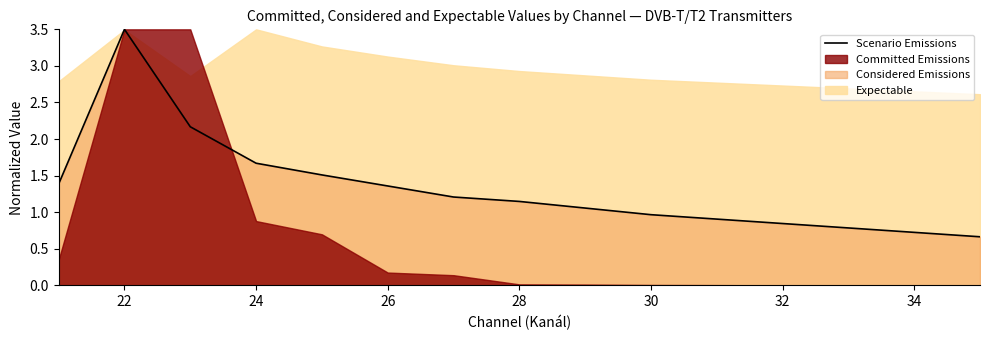

What is the greatest value displayed?

3.5